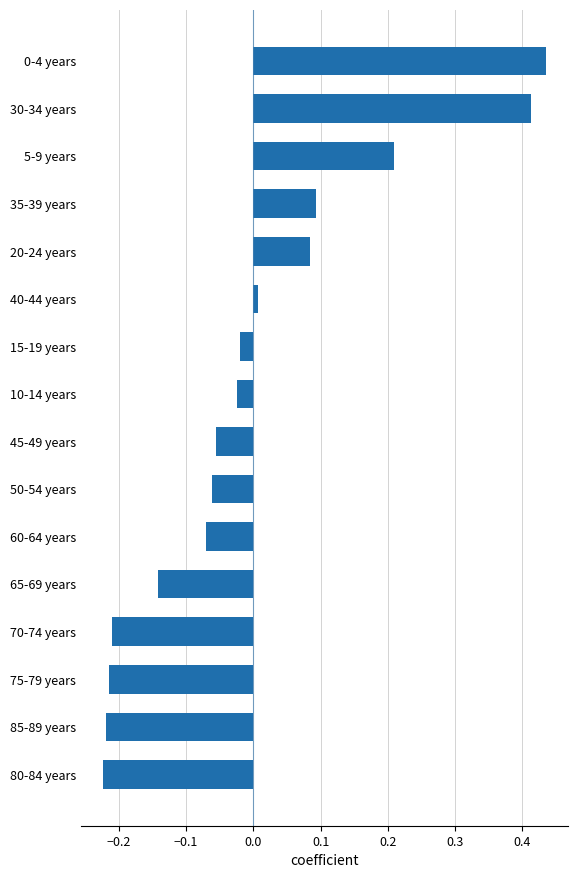

How many categories are shown in the chart?

16